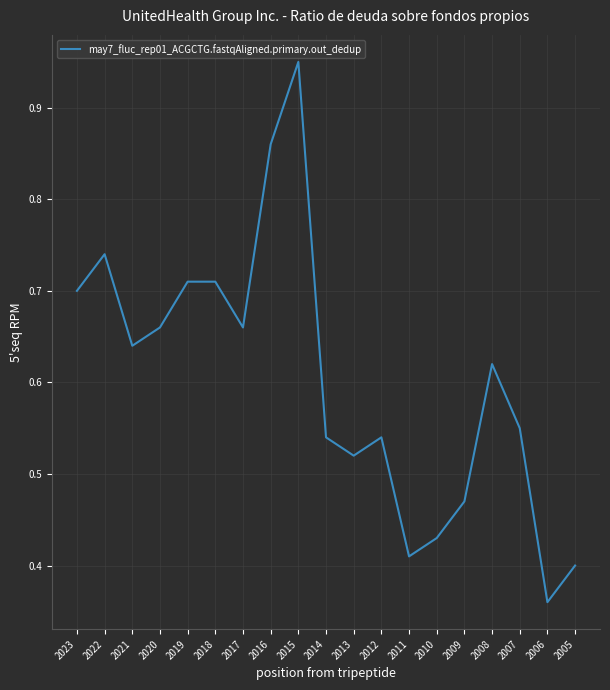

At which category does the chart reach its minimum across all series?

2006